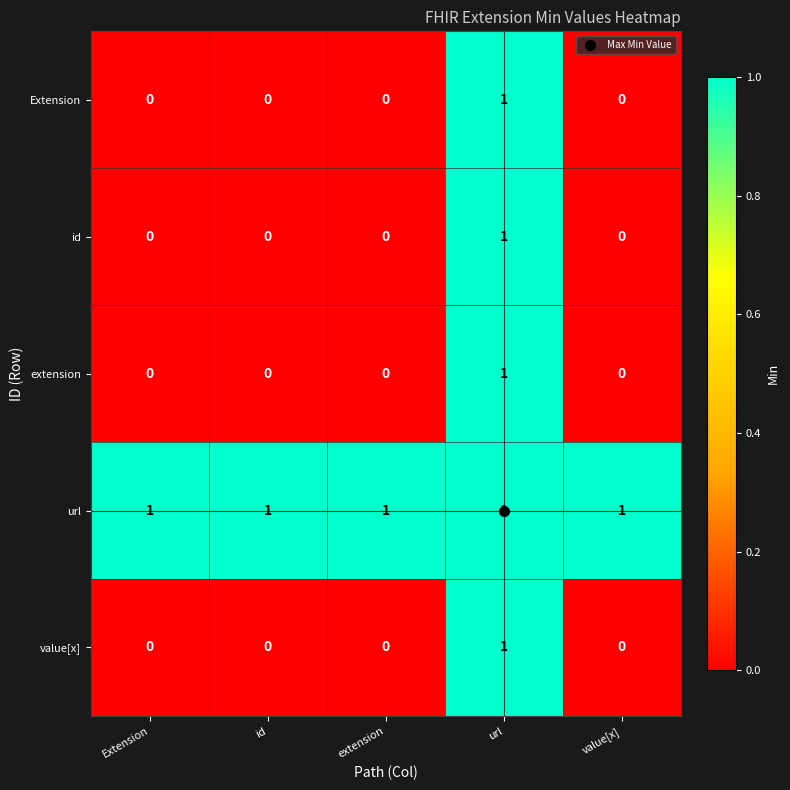

True or false: url has a value of 1 at value[x].

True